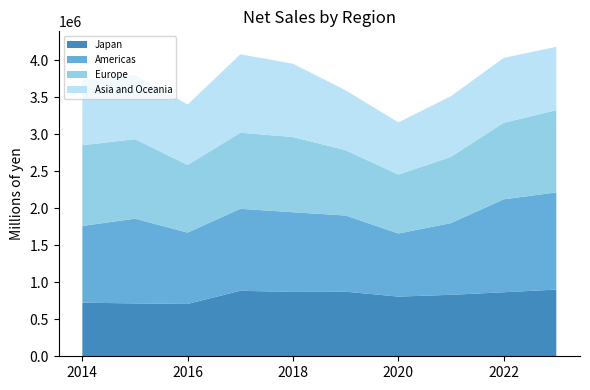

Reading left to right, extract all data points from this chart.

Japan: 724317	714280	706979	884828	869577	872534	806305	830378	864808	901589
Americas: 1036500	1144422	963544	1107515	1076402	1029078	852451	968839	1255405	1312438
Europe: 1090484	1074366	913523	1028415	1015428	882480	795616	894898	1034008	1111211
Asia and Oceania: 875951	867203	817441	1059257	990530	809207	705871	819242	877193	855734